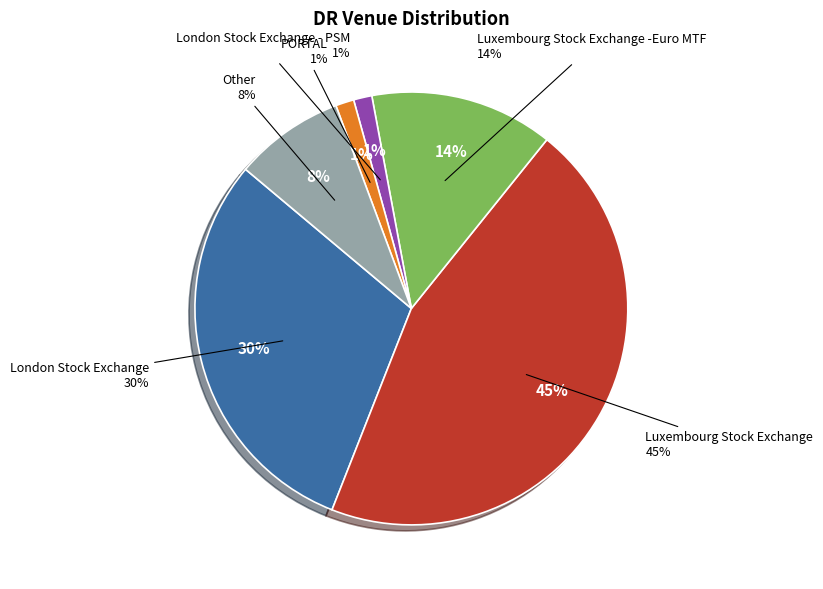

Combined, what portion of the pie is Other and Luxembourg Stock Exchange -Euro MTF?

21.9%